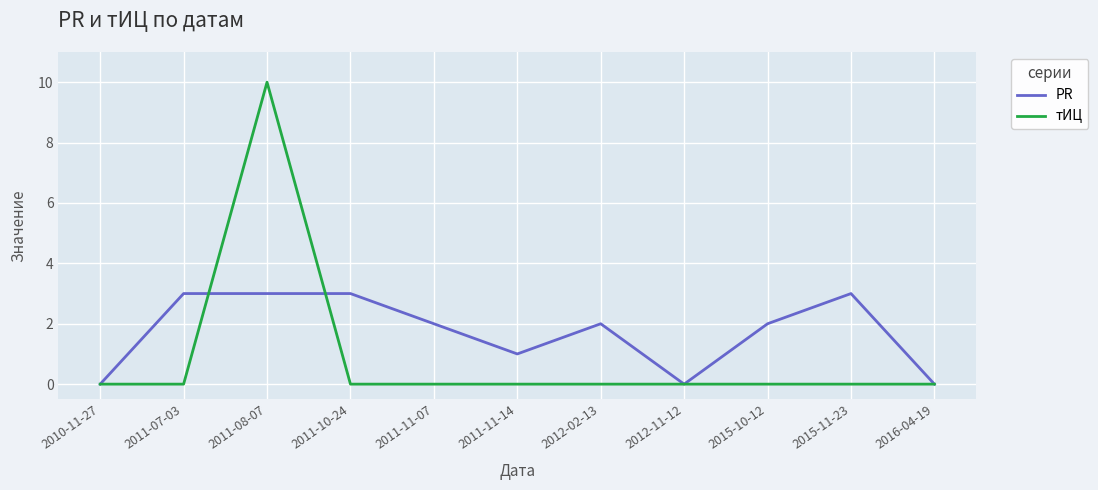

The value of тИЦ at 2011-11-14 is 0. True or false?

True